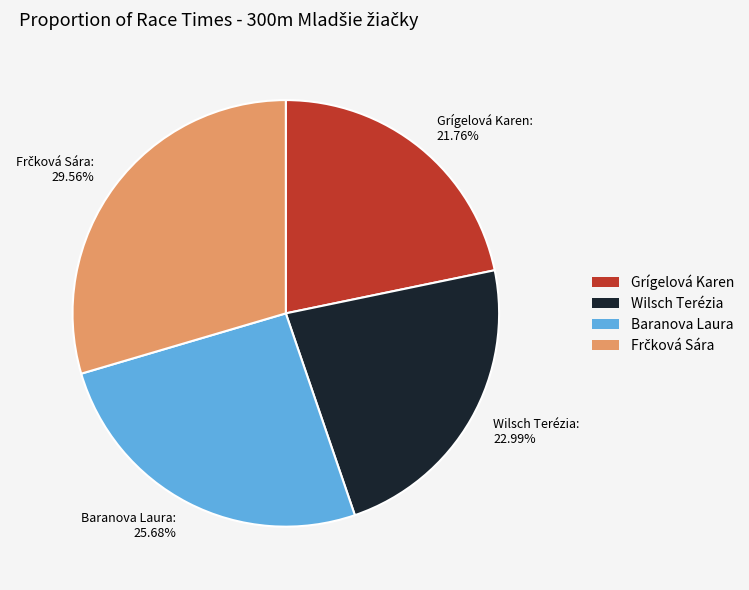

What is the smallest slice in the pie chart?

Grígelová Karen